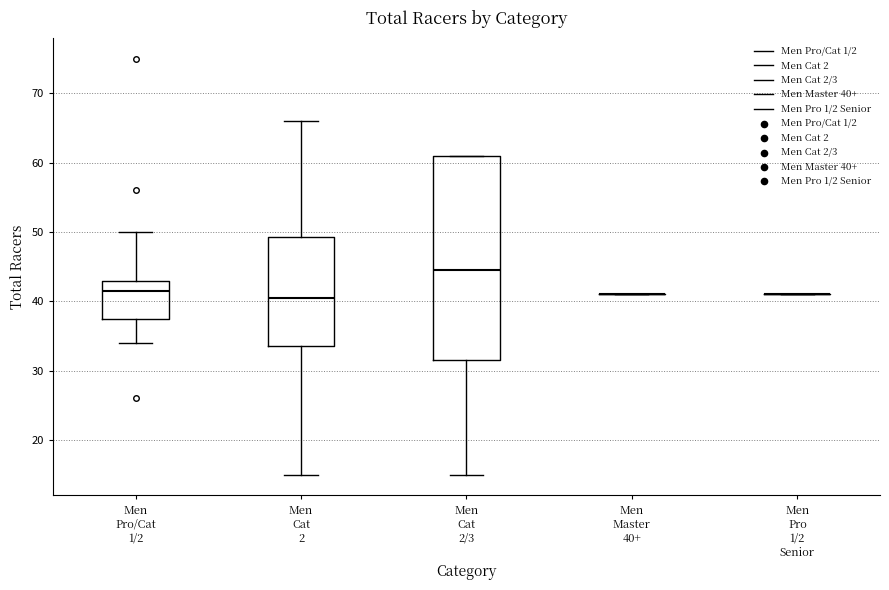

Reading left to right, read every box against the y-axis: the position of its median line, the range the box covers, and the ends of its whiskers. The values are not printed on the chart, so give them approximately, as read against the axis.

Men Pro/Cat 1/2: median 42, box 38 to 43, whiskers 34 to 50
Men Cat 2: median 41, box 34 to 49, whiskers 15 to 66
Men Cat 2/3: median 45, box 32 to 61, whiskers 15 to 61
Men Master 40+: box collapsed to a line at 41, whiskers 41 to 41
Men Pro 1/2 Senior: box collapsed to a line at 41, whiskers 41 to 41